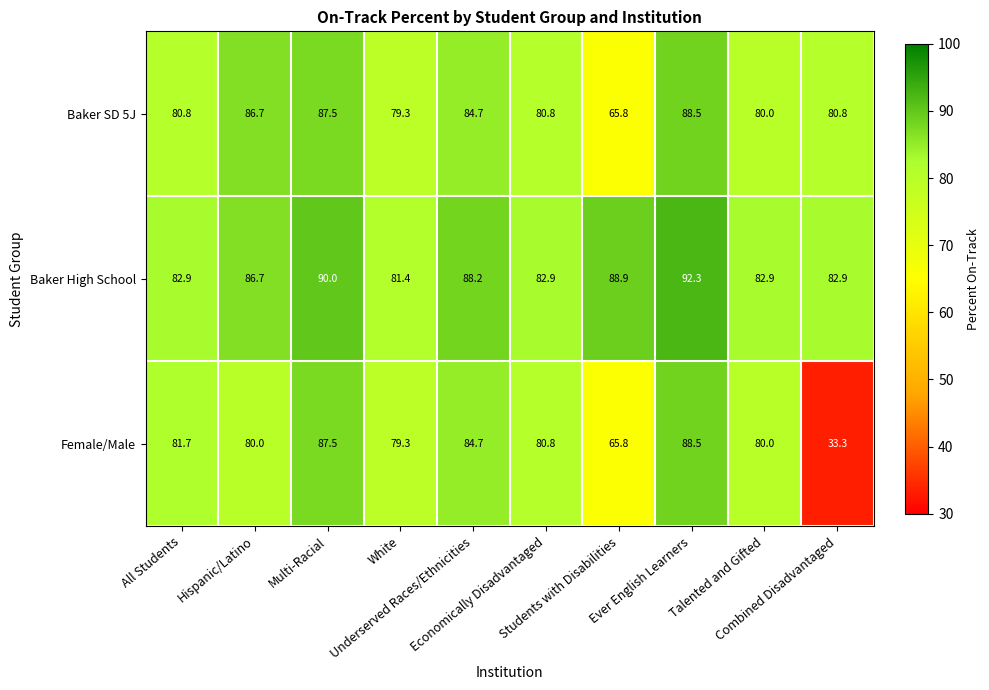

Rank the series by their average value, from highest to lowest.

Baker High School, Baker SD 5J, Female/Male